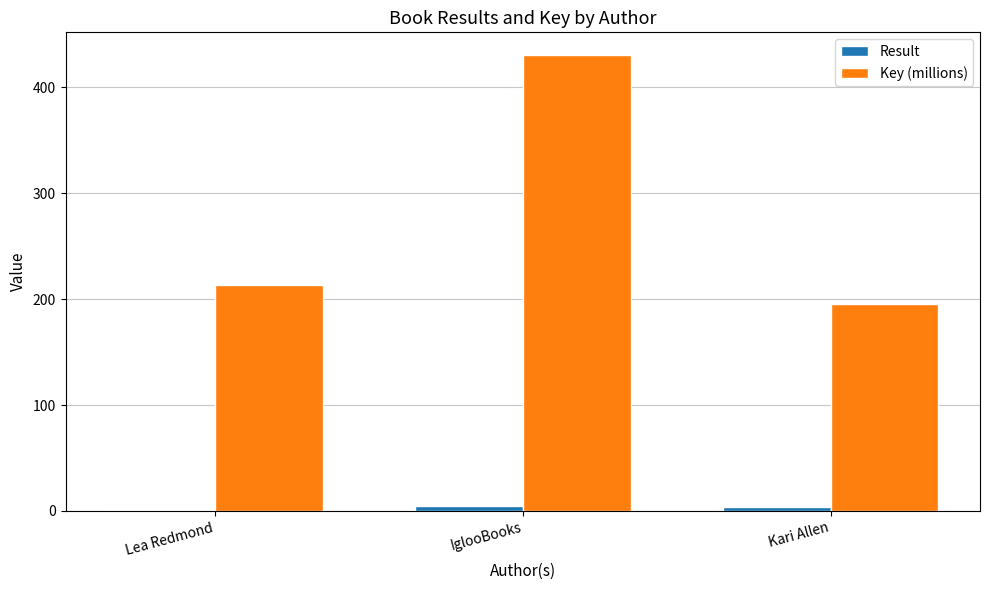

What is the sum of all Result values?

10.0